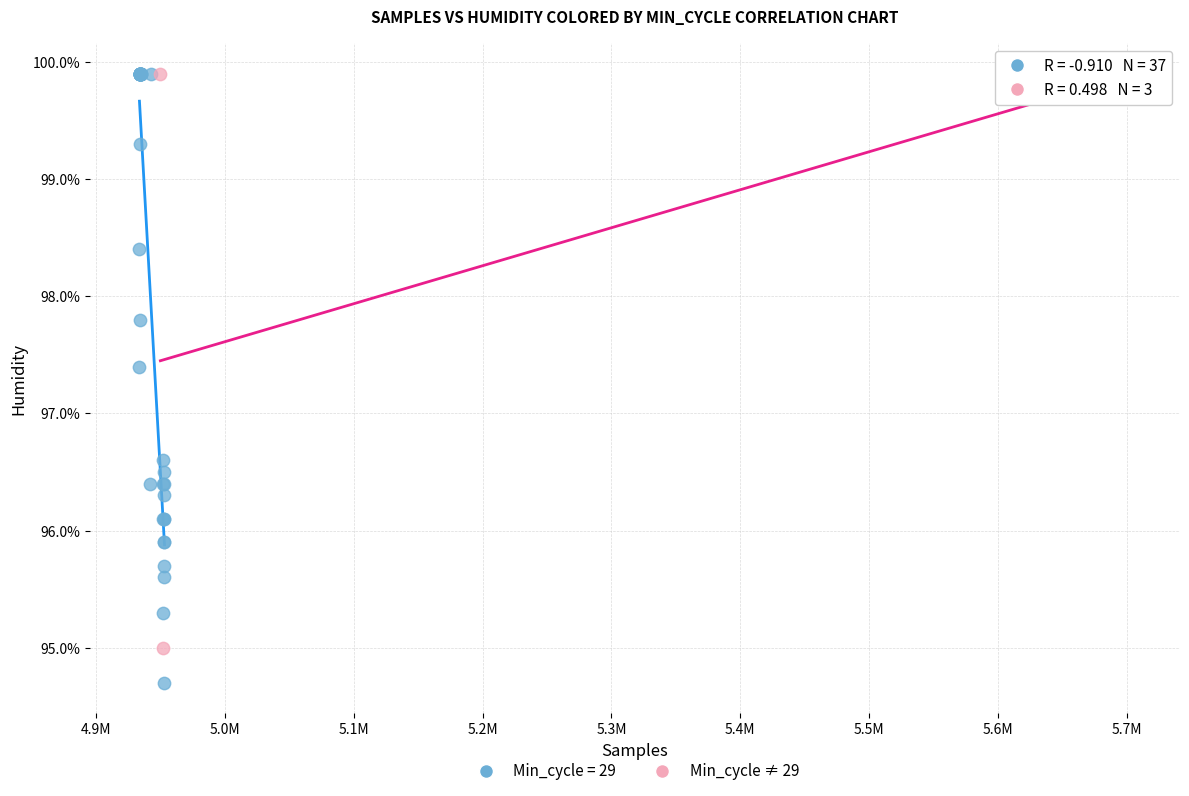

Which series contains the lowest Y value?

Min_cycle = 29